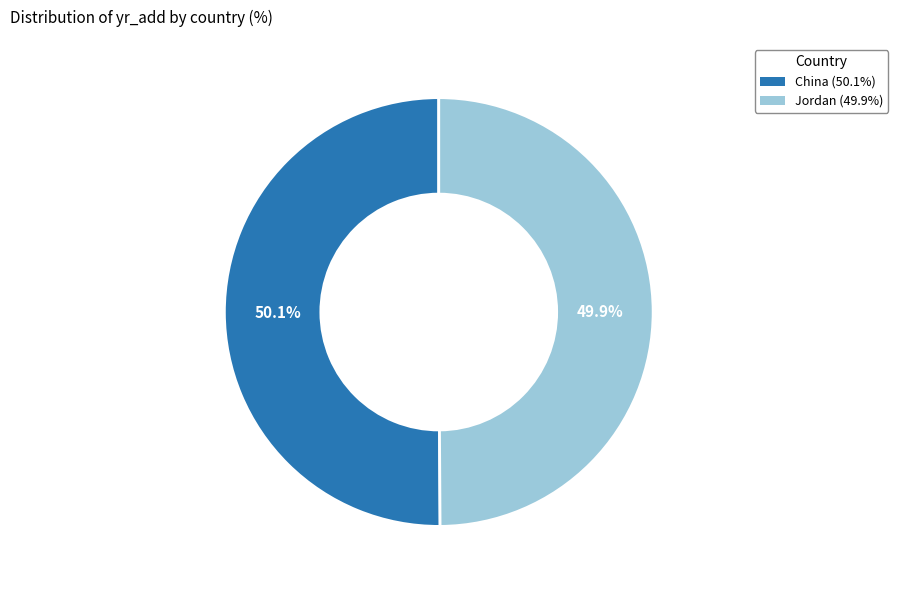

Approximately how many times larger is the value at Jordan (49.9%) compared to China (50.1%)?

1.0